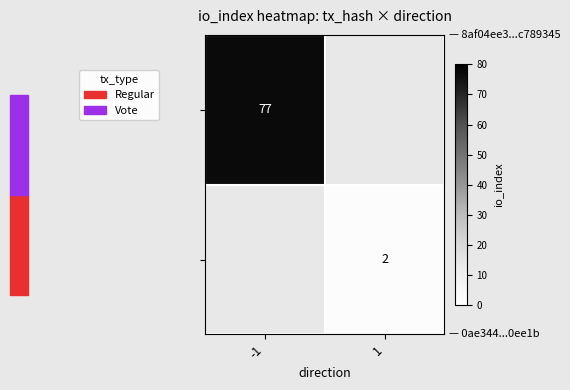

At which category does the chart reach its peak across all series?

-1